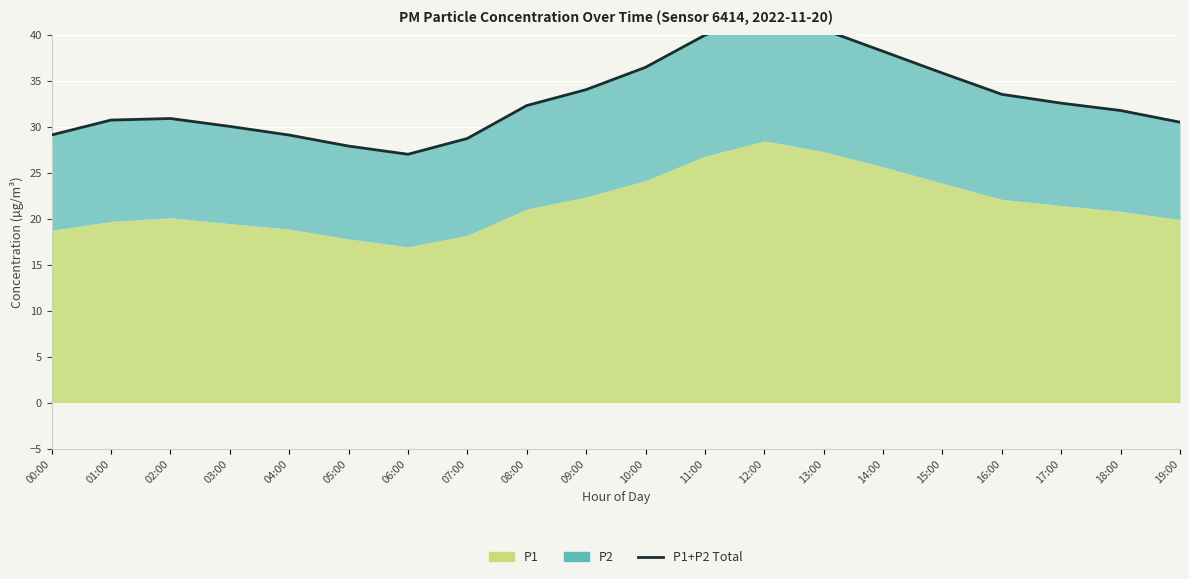

How many lines are shown in the chart?

1